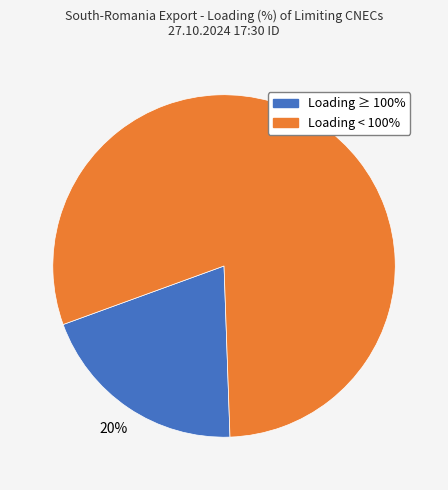

To the nearest percent, what is the average slice percentage?

50%